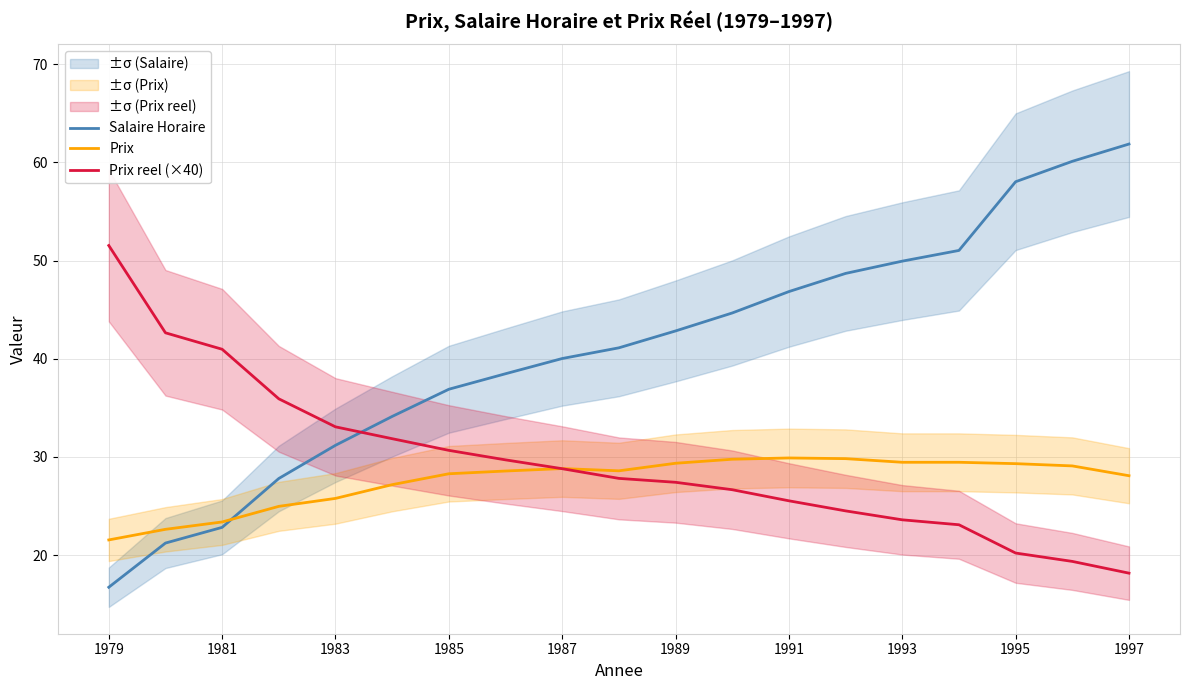

The Prix series shows 7.6 at 1995. True or false?

False